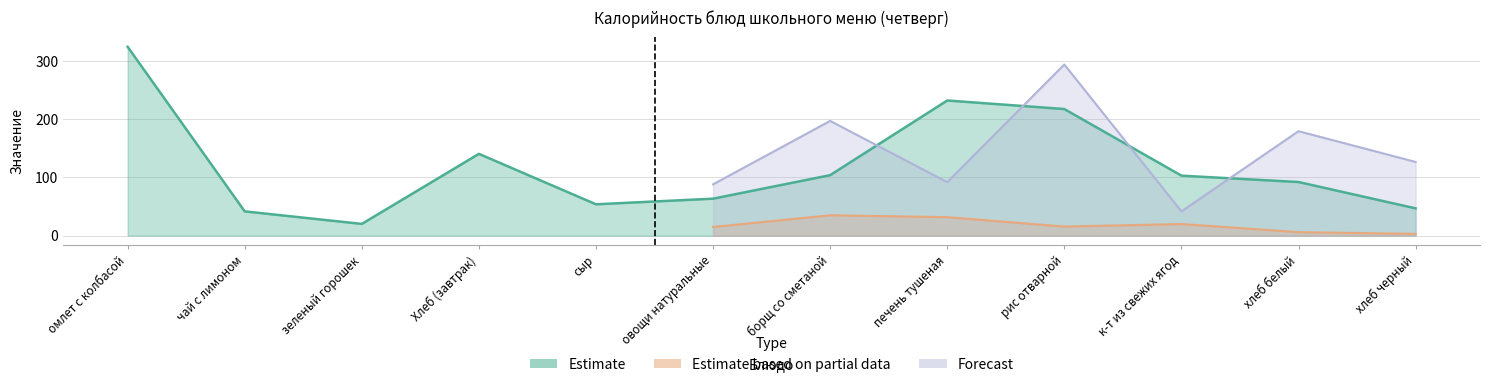

The value of Forecast at зеленый горошек is 2.7. True or false?

False